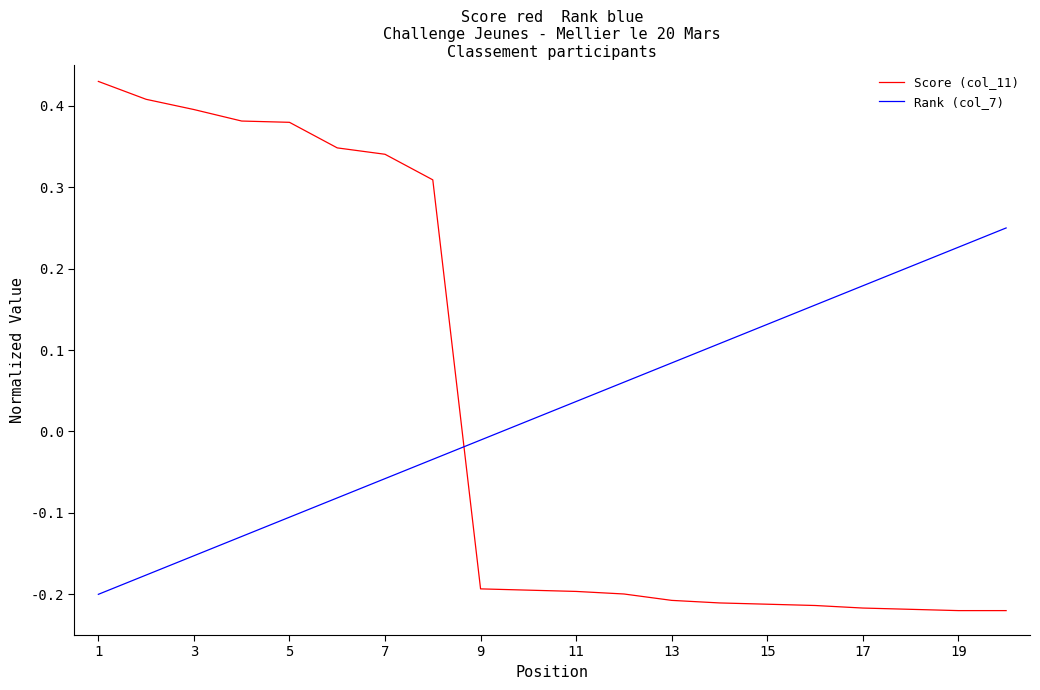

How many values in the Score (col_11) series exceed 0?

8